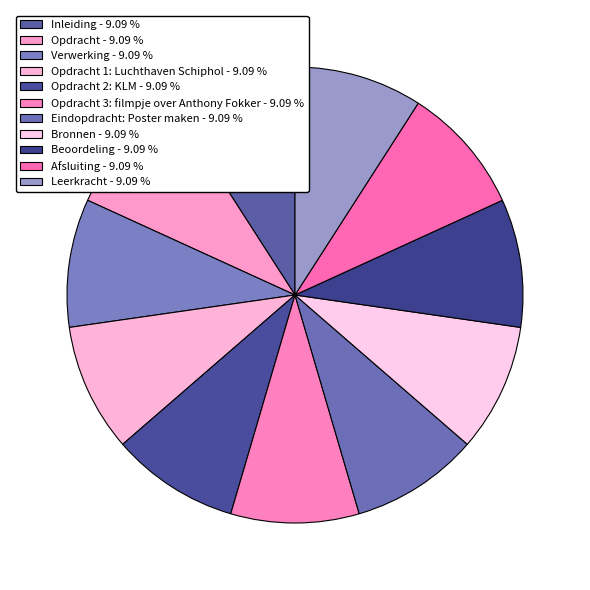

Count the number of slices in the pie.

11